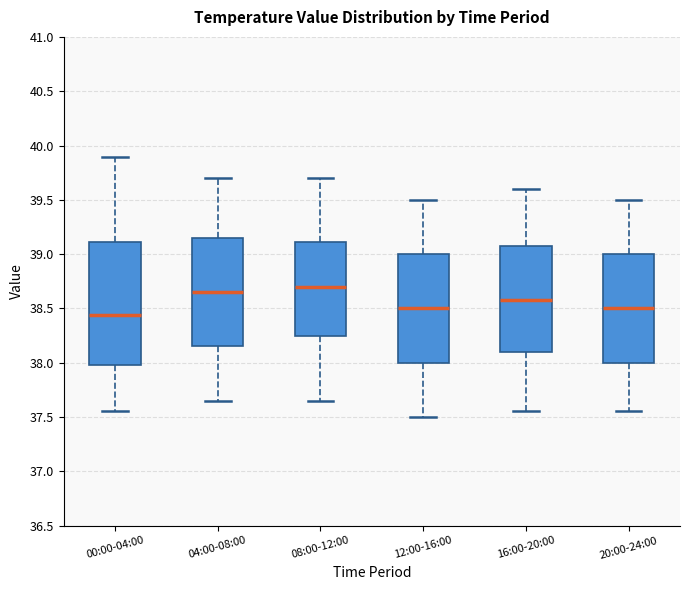

Where does the lower whisker of the box for 20:00-24:00 end on the y-axis? The values are not printed on the chart, so give them approximately, as read against the axis.

37.55